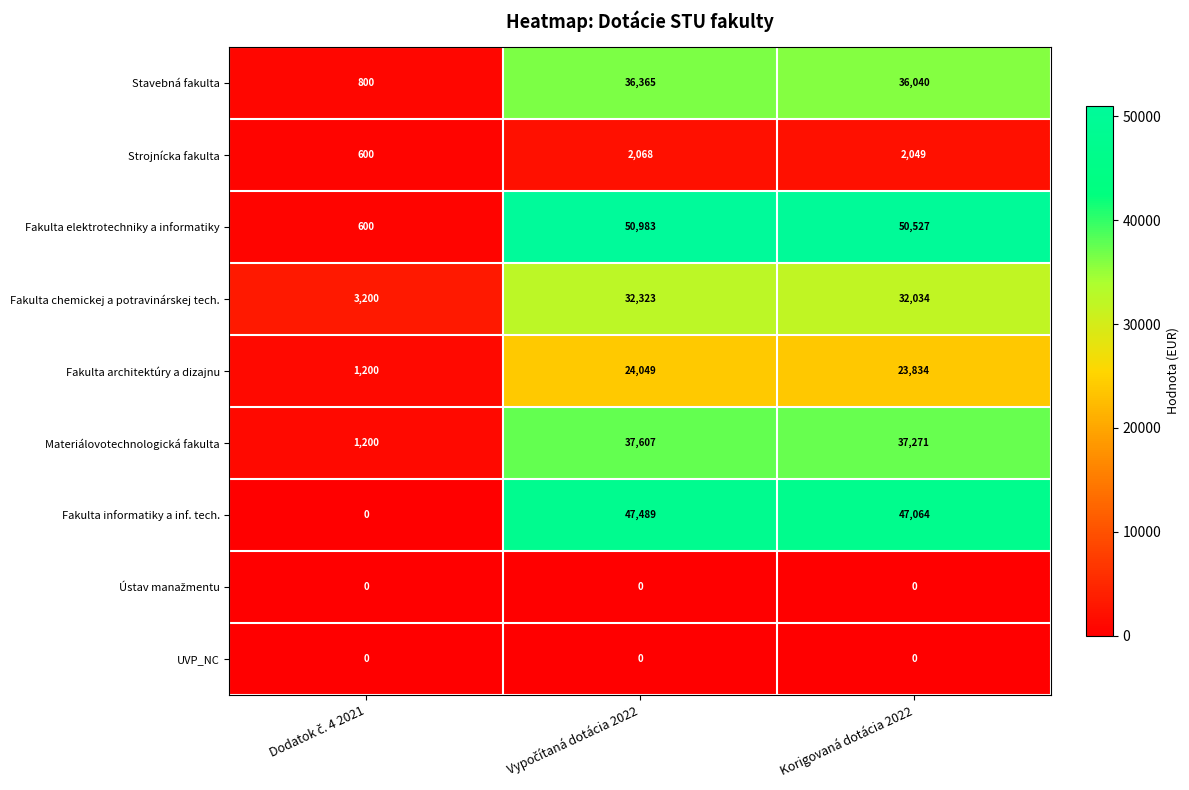

Which series has the largest total across all categories?

Fakulta elektrotechniky a informatiky